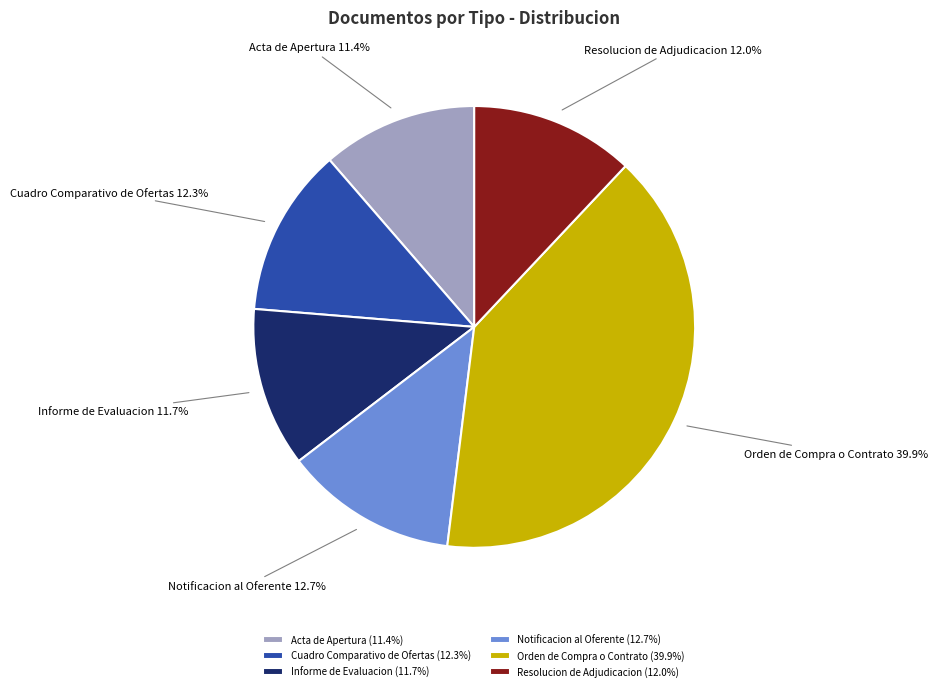

Approximately how many times larger is the value at Orden de Compra o Contrato compared to Resolucion de Adjudicacion?

3.3